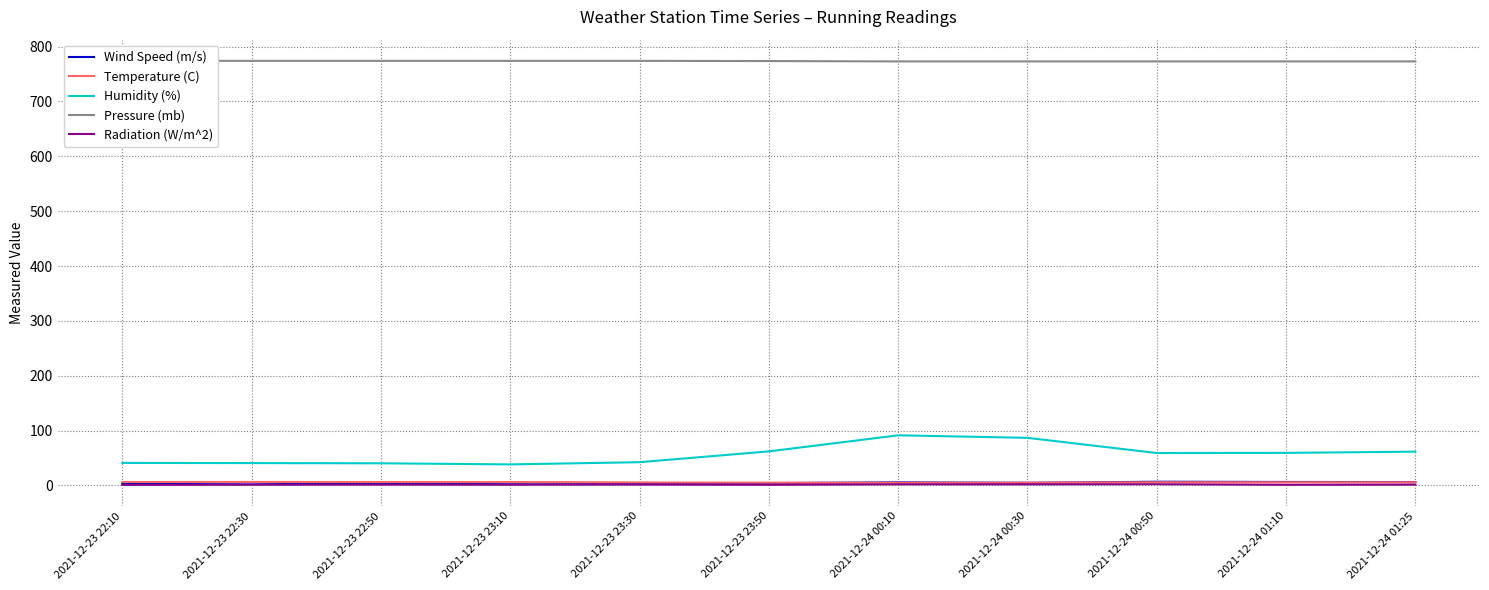

At how many categories does at least one series exceed 407?

11